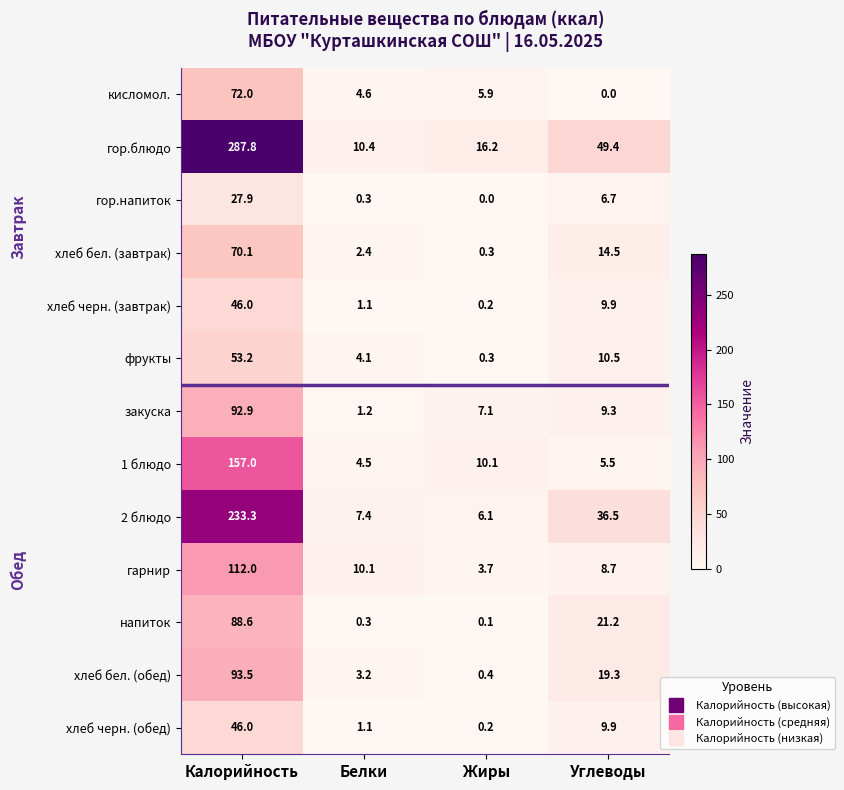

True or false: хлеб бел. (обед) has a value of 1.6 at Белки.

False